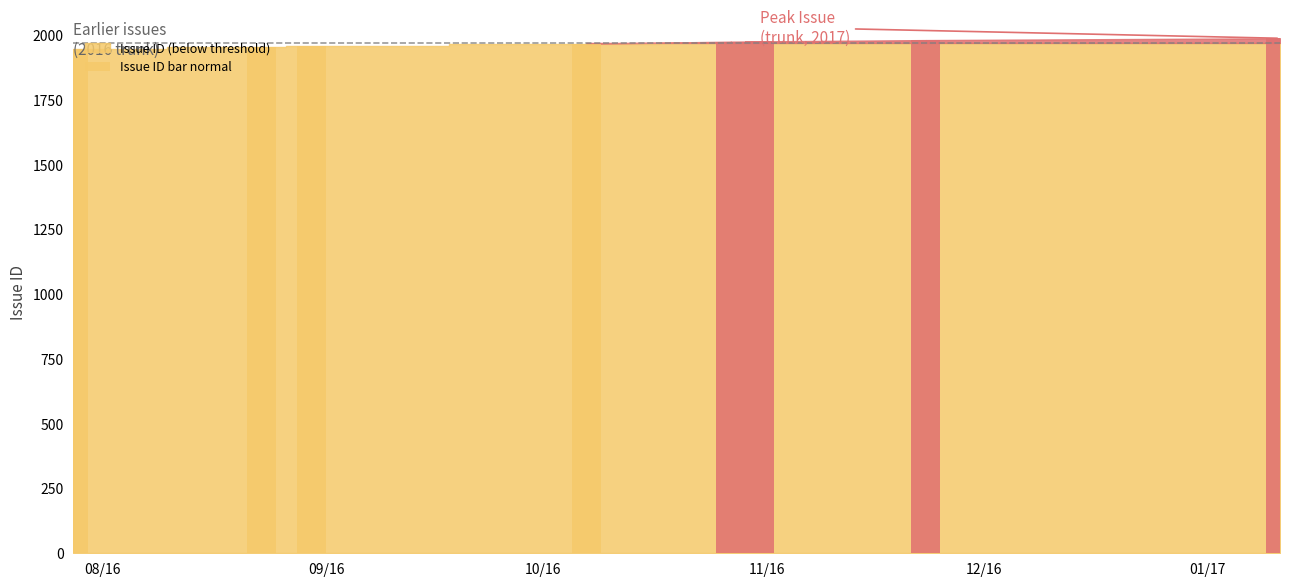

How many bars are there in total?

8